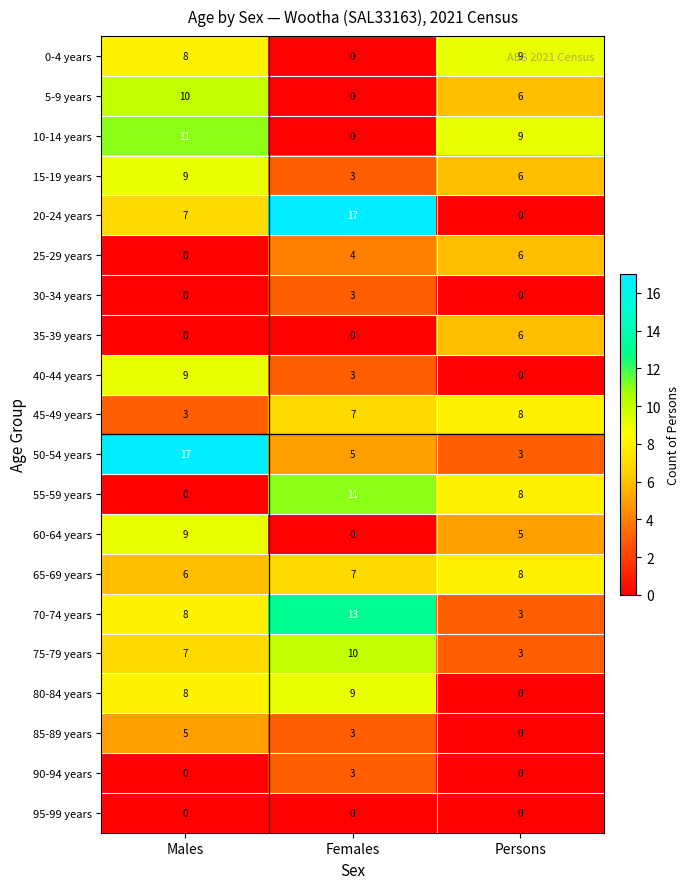

Is it true that 20-24 years equals -10 at Persons?

False